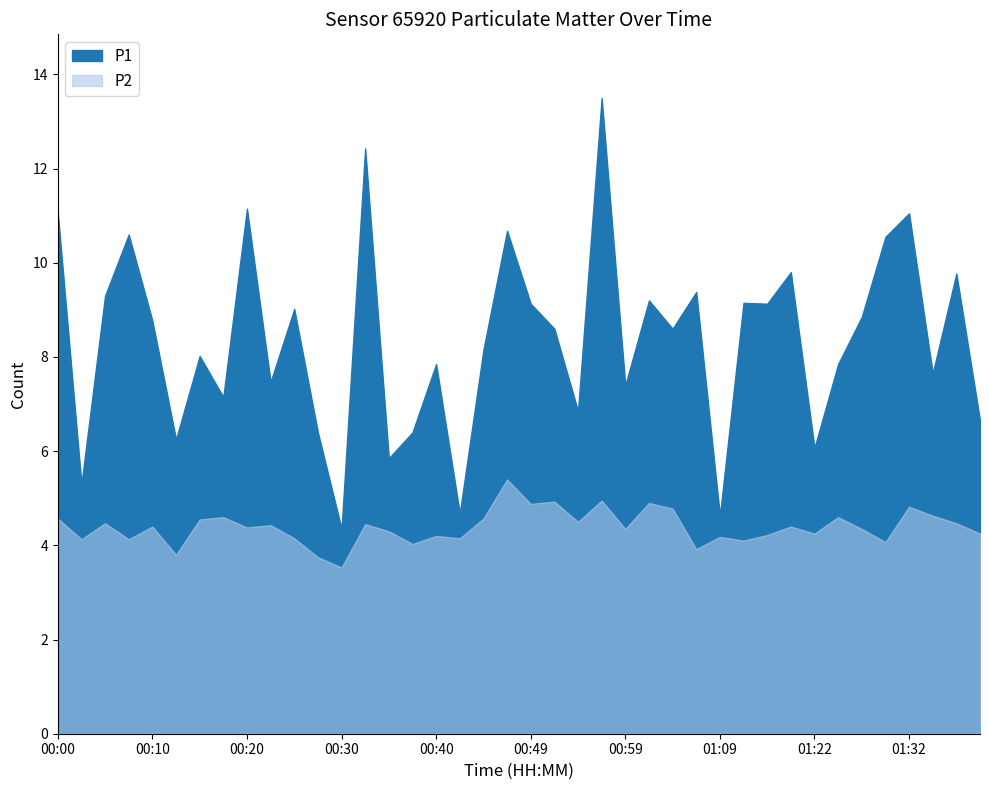

Is the value of P2 at 01:39 greater than the value of P1 at 01:24?

No